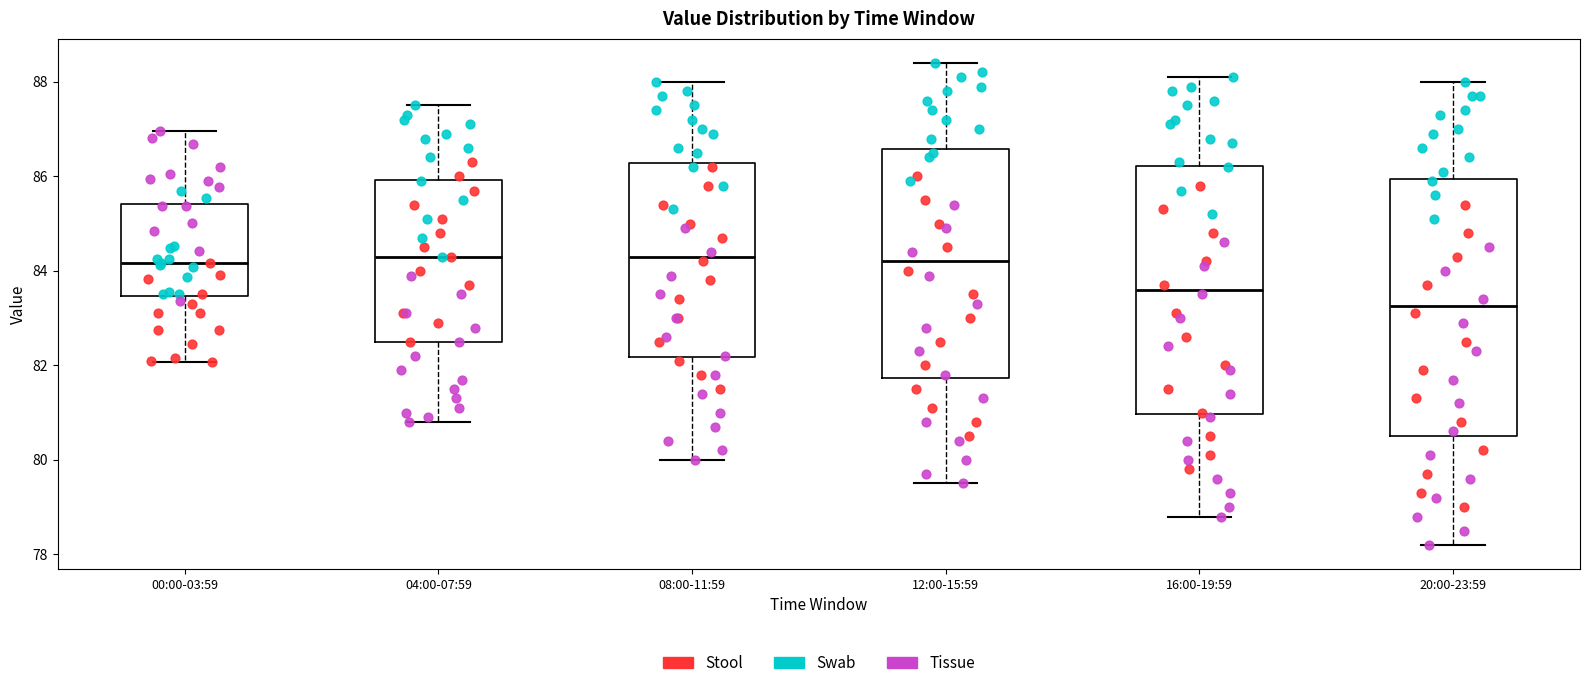

Which box is the tallest, from its lower edge to its upper edge?

20:00-23:59